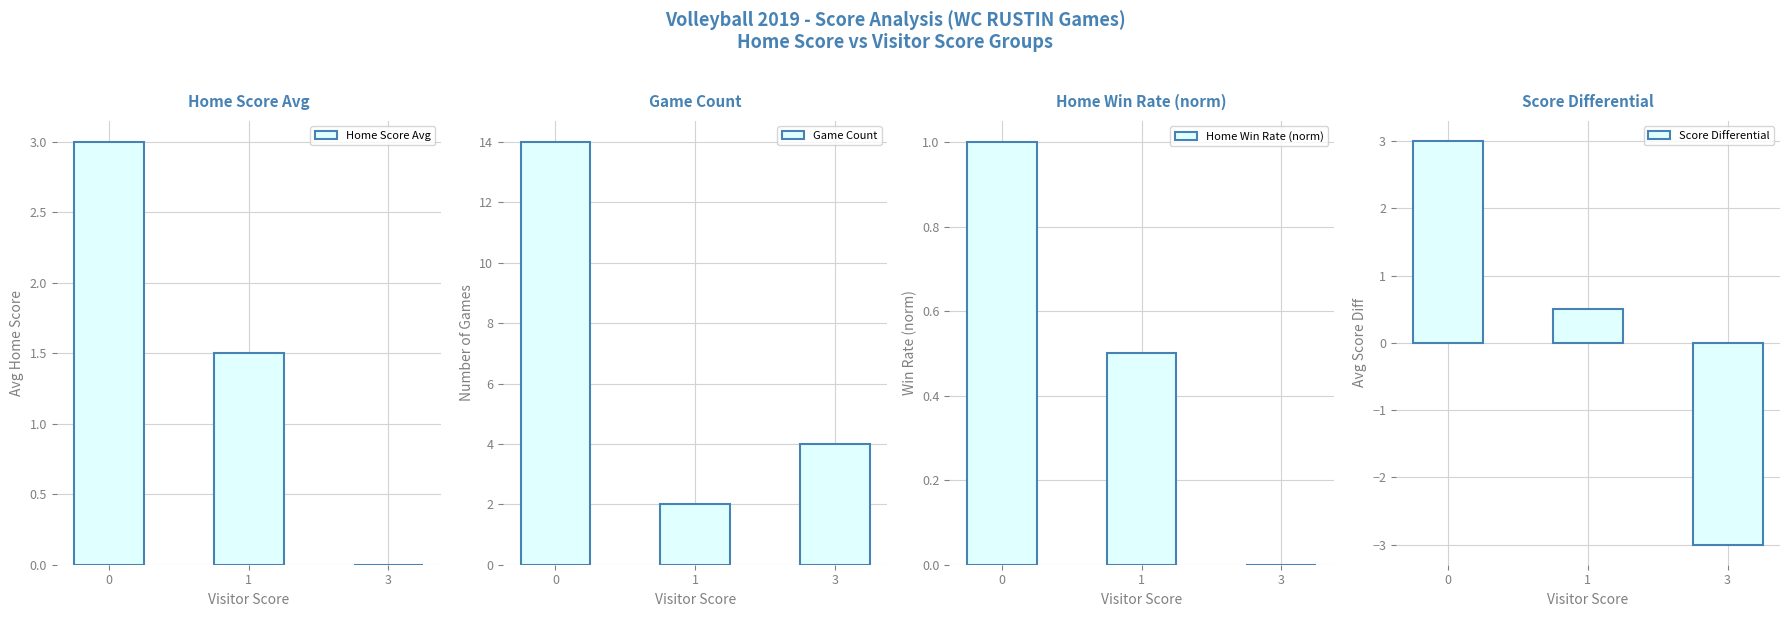

What is the minimum value shown in the chart?

-3.0